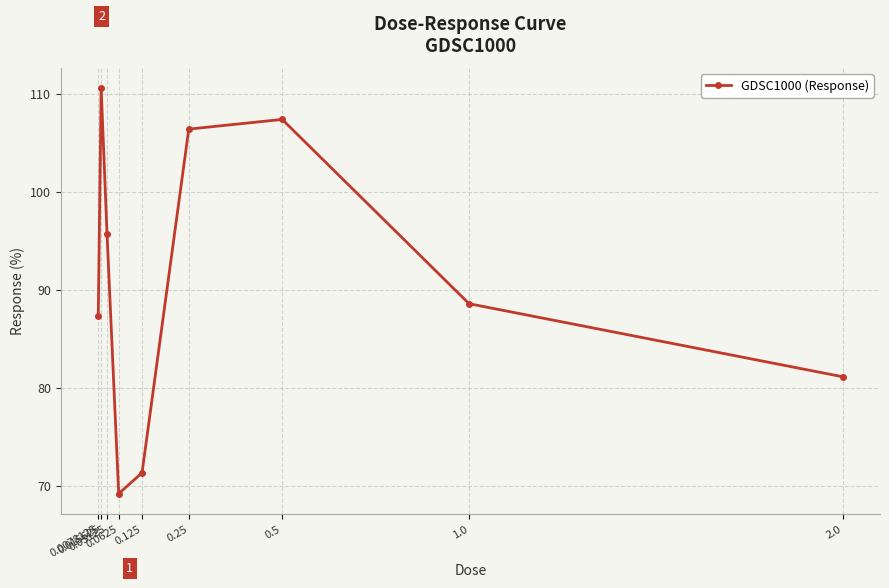

Approximately how many times larger is the value at 0.0625 compared to 0.015625?

0.6